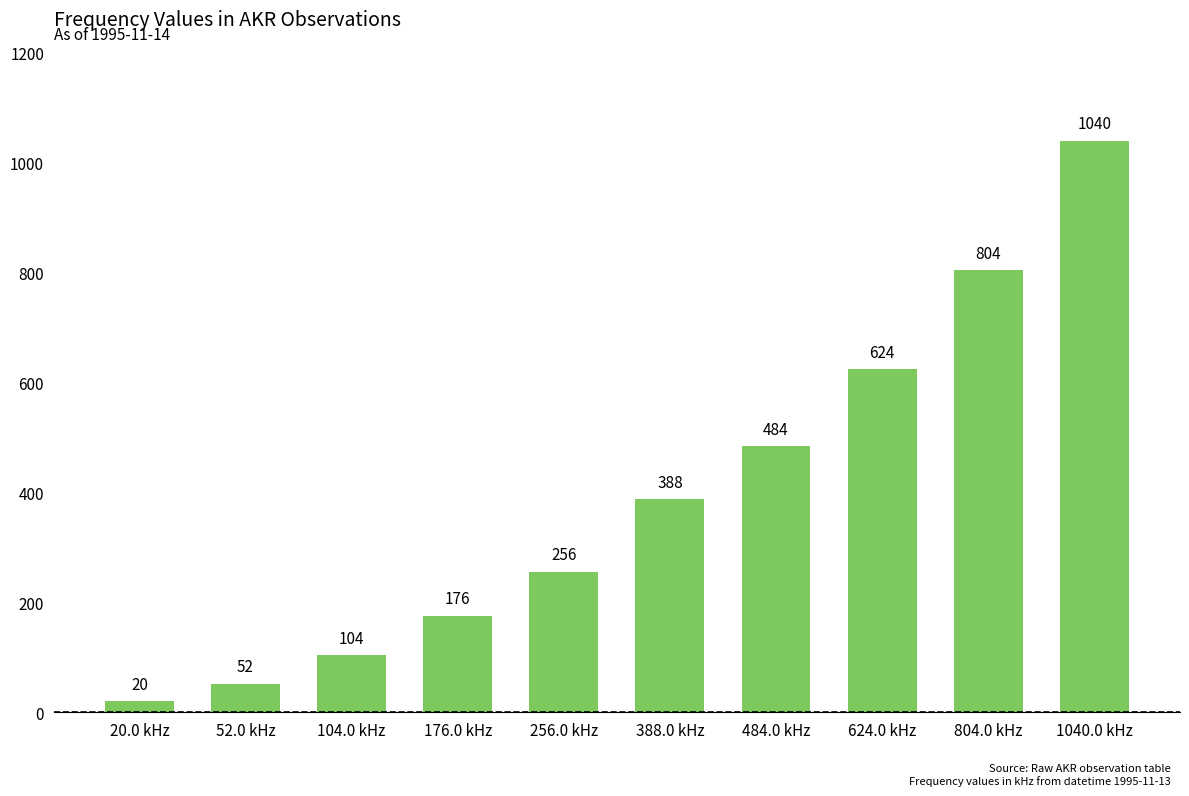

Are the bars horizontal?

No